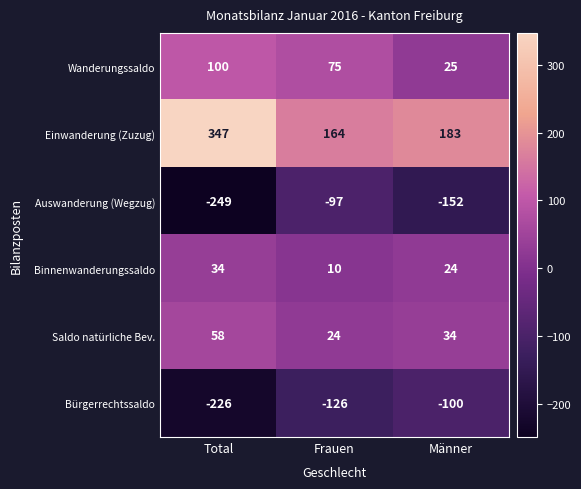

The Wanderungssaldo series shows 37 at Männer. True or false?

False